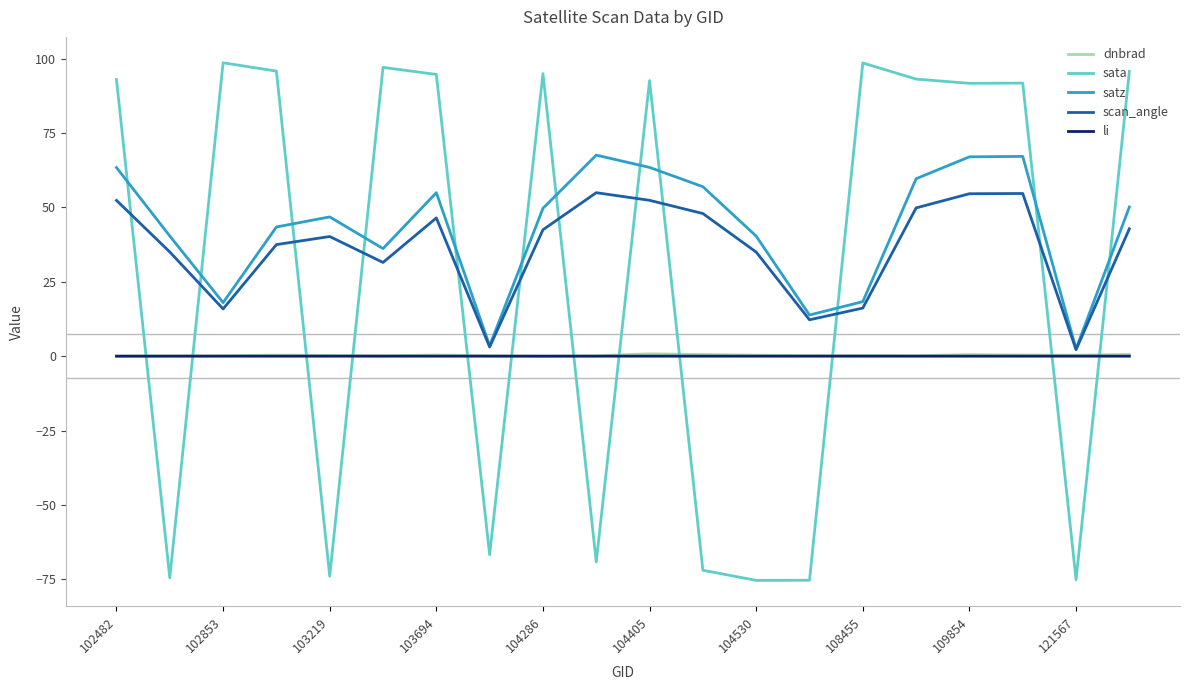

What is the smallest value displayed?

-75.4